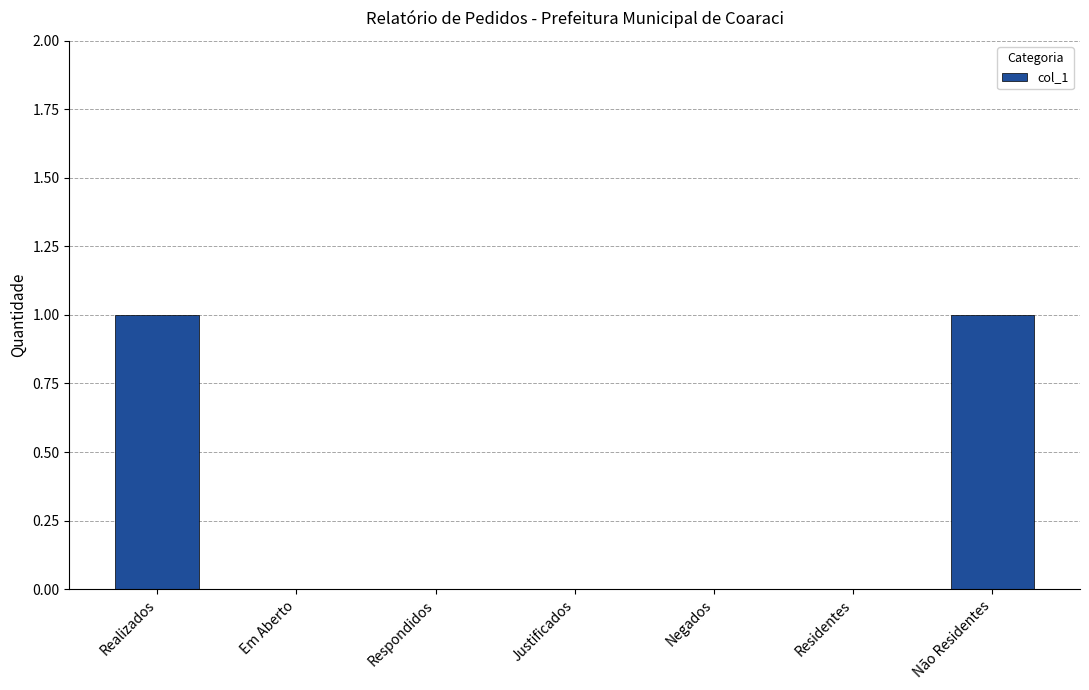

Is it true that the value at Em Aberto is 1?

False